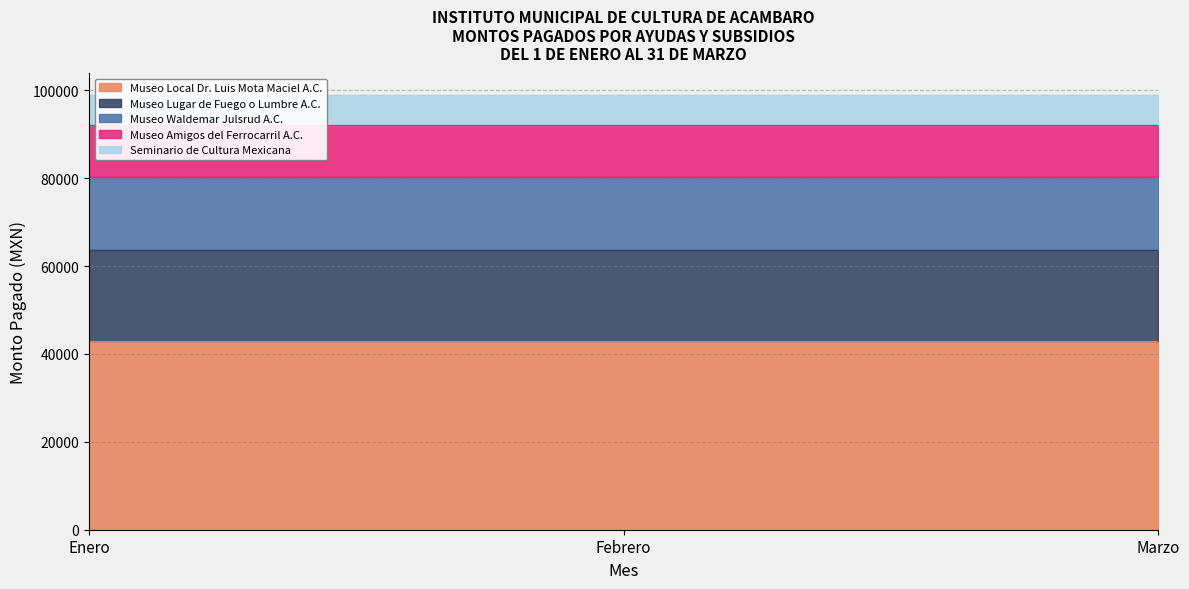

Which series has the widest spread of values?

Museo Local Dr. Luis Mota Maciel A.C.